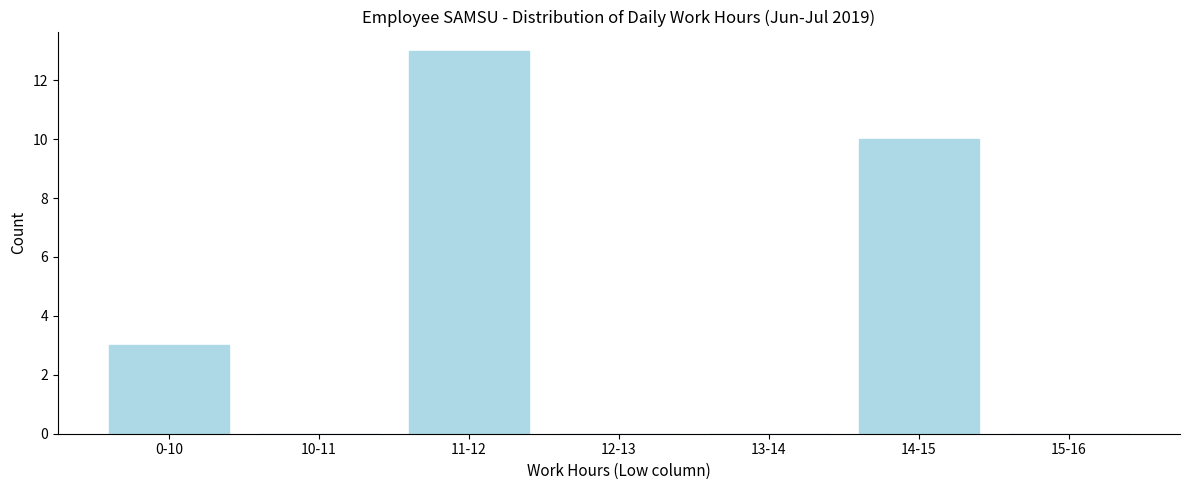

Reading right to left, extract all data points from this chart.

15-16=0	14-15=10	13-14=0	12-13=0	11-12=13	10-11=0	0-10=3